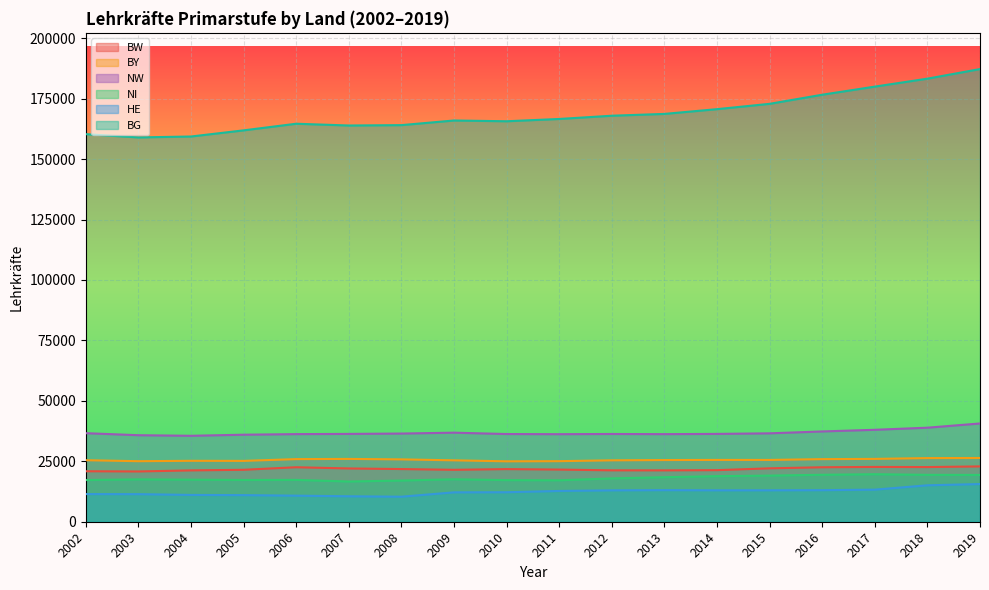

Reading left to right, extract all data points from this chart.

BW: 2002=20885.0	2003=20794.0	2004=21236.0	2005=21490.0	2006=22540.0	2007=22039.0	2008=21789.0	2009=21478.0	2010=21772.0	2011=21577.0	2012=21261.3	2013=21244.0	2014=21333.6	2015=22090.9	2016=22534.8	2017=22669.2	2018=22612.7	2019=22888.3
BY: 2002=25451.0	2003=25043.0	2004=25205.0	2005=25170.0	2006=25903.0	2007=25984.0	2008=25791.0	2009=25401.0	2010=24992.0	2011=25057.0	2012=25400.0	2013=25519.0	2014=25570.0	2015=25565.0	2016=25893.0	2017=25997.0	2018=26324.0	2019=26369.0
NW: 2002=36631.0	2003=35794.0	2004=35553.0	2005=36001.0	2006=36242.0	2007=36330.0	2008=36480.0	2009=36841.0	2010=36280.0	2011=36215.0	2012=36300.0	2013=36232.0	2014=36333.0	2015=36571.0	2016=37350.6	2017=38034.0	2018=38904.0	2019=40646.0
NI: 2002=17251.0	2003=17528.0	2004=17404.0	2005=17268.0	2006=17310.0	2007=16642.0	2008=17042.0	2009=17564.0	2010=17213.0	2011=17145.0	2012=17920.0	2013=18418.0	2014=18857.0	2015=19089.0	2016=19422.0	2017=19655.0	2018=19397.0	2019=19358.0
HE: 2002=11441.0	2003=11406.7	2004=11086.0	2005=11006.5	2006=10784.8	2007=10532.0	2008=10351.7	2009=12155.0	2010=12201.0	2011=12732.0	2012=12986.0	2013=13070.0	2014=13000.0	2015=13002.0	2016=13055.5	2017=13269.6	2018=15070.0	2019=15587.0
BG: 2002=160333.0	2003=158983.6	2004=159359.0	2005=161903.9	2006=164641.9	2007=163915.0	2008=164068.7	2009=165986.0	2010=165669.0	2011=166617.2	2012=167959.3	2013=168708.0	2014=170674.6	2015=172874.4	2016=176647.2	2017=179997.6	2018=183290.1	2019=187259.3